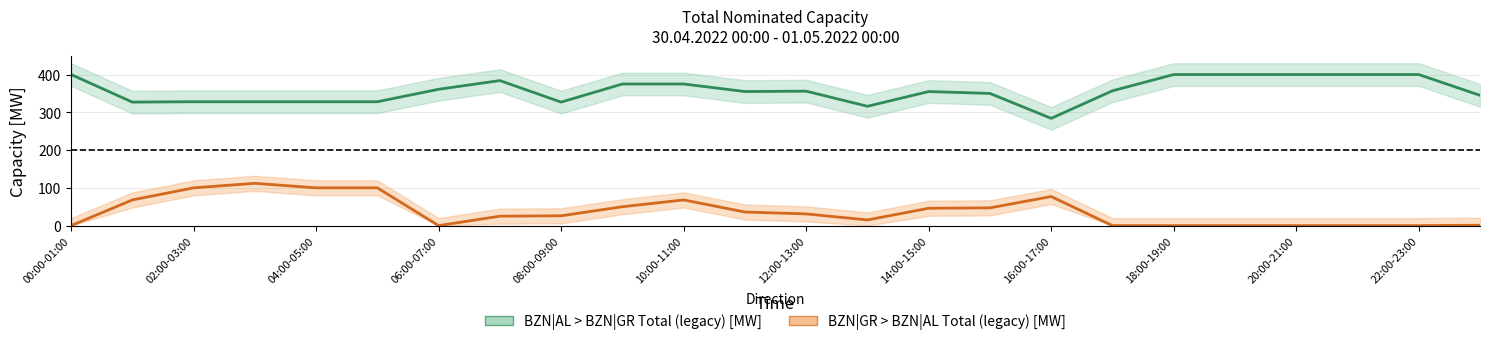

Rank the series by their maximum value, from highest to lowest.

BZN|AL > BZN|GR Total (legacy) [MW], BZN|GR > BZN|AL Total (legacy) [MW]